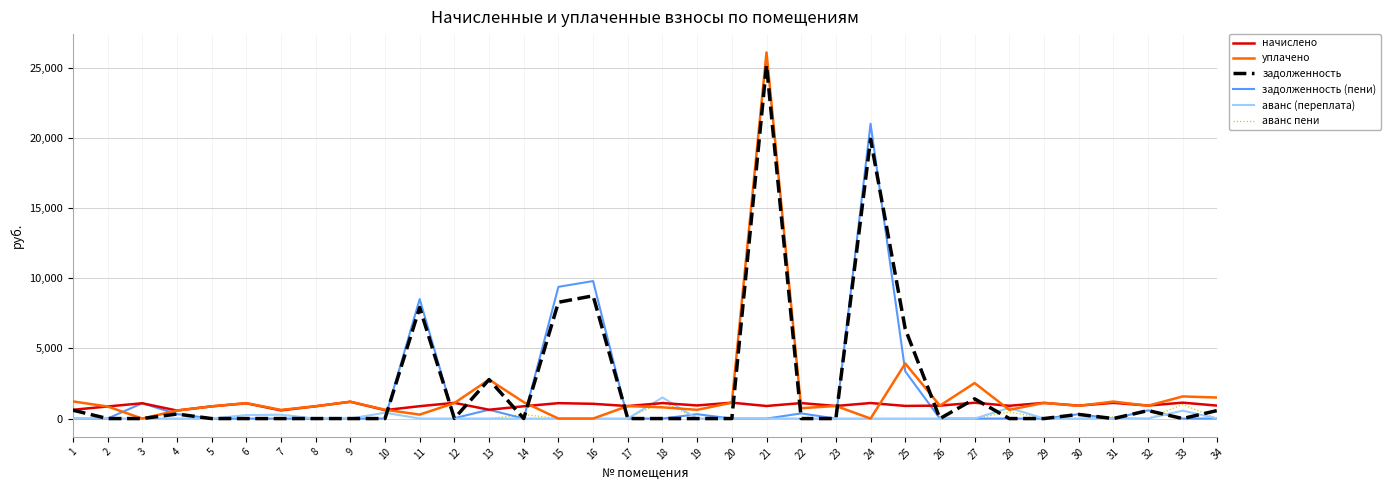

Between 11 and 13, which series saw the biggest shift?

задолженность (пени)